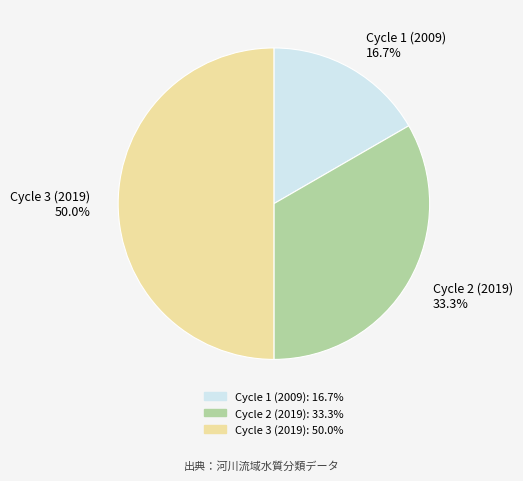

Which slice is the largest?

Cycle 3 (2019)